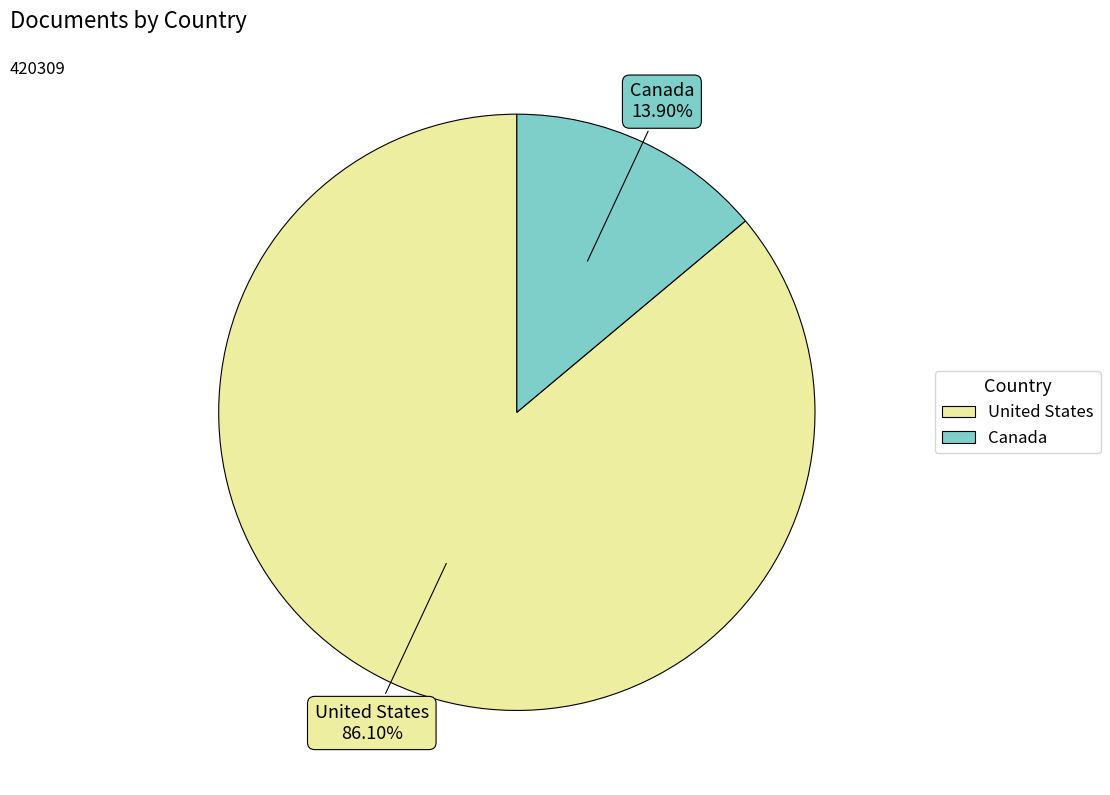

What percentage is the United States slice, to the nearest percent?

86%